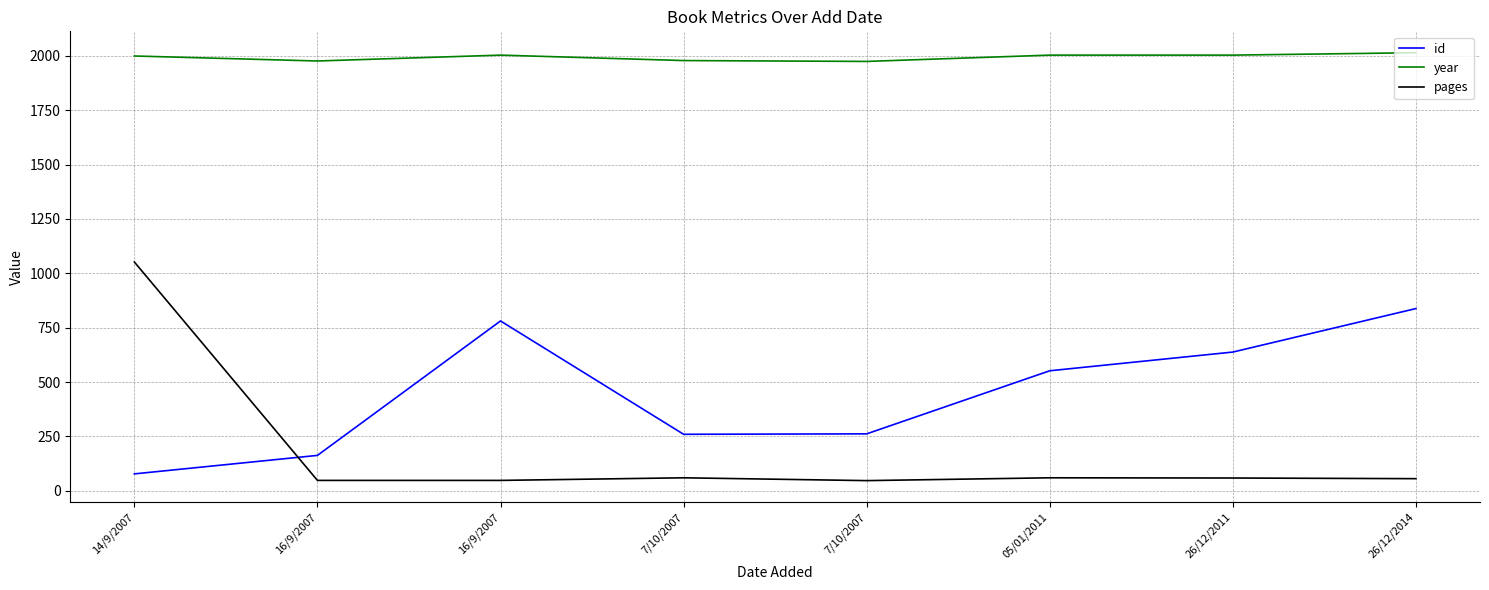

Between which two adjacent categories do pages and id first intersect?

14/9/2007 and 16/9/2007